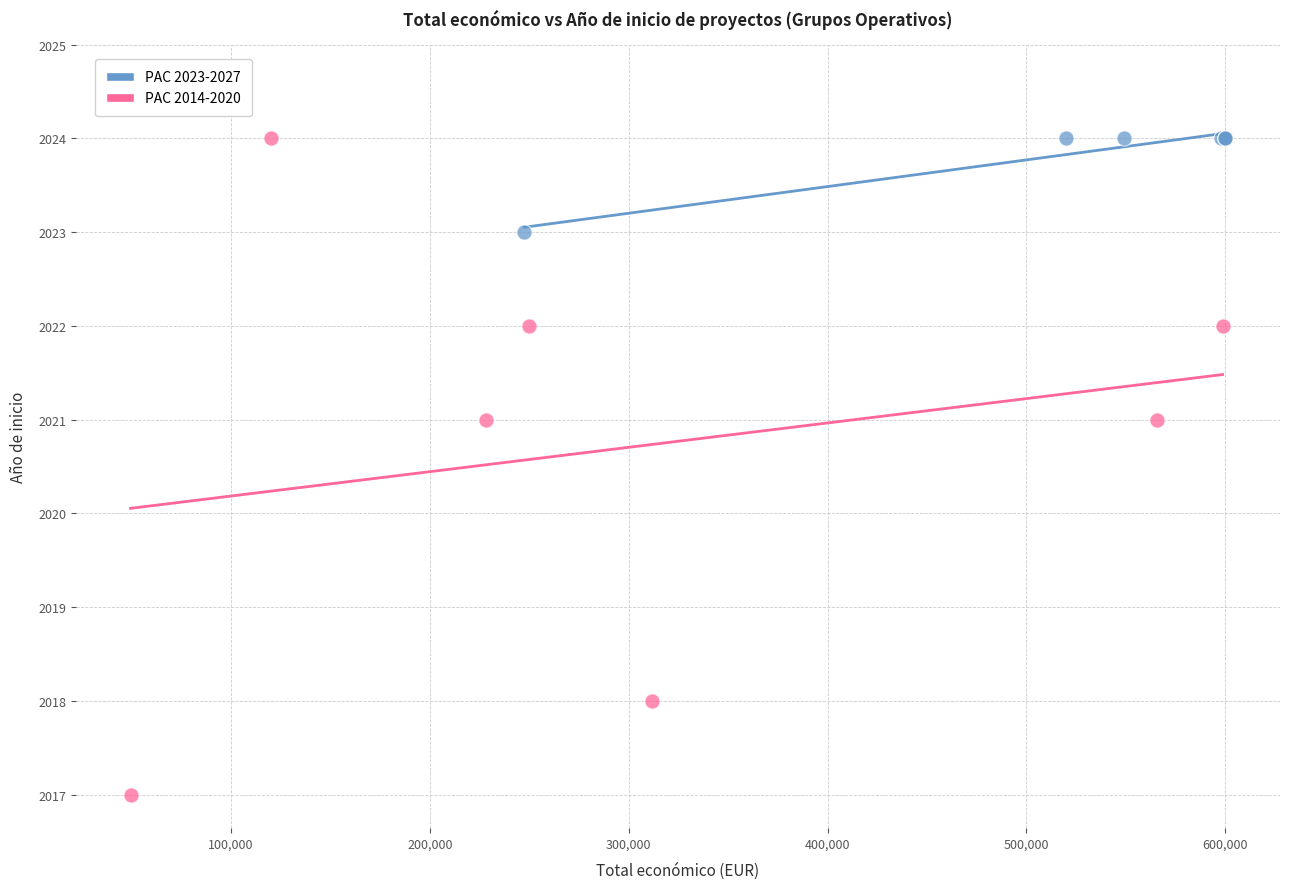

What are all the series names shown in the legend?

PAC 2023-2027, PAC 2014-2020